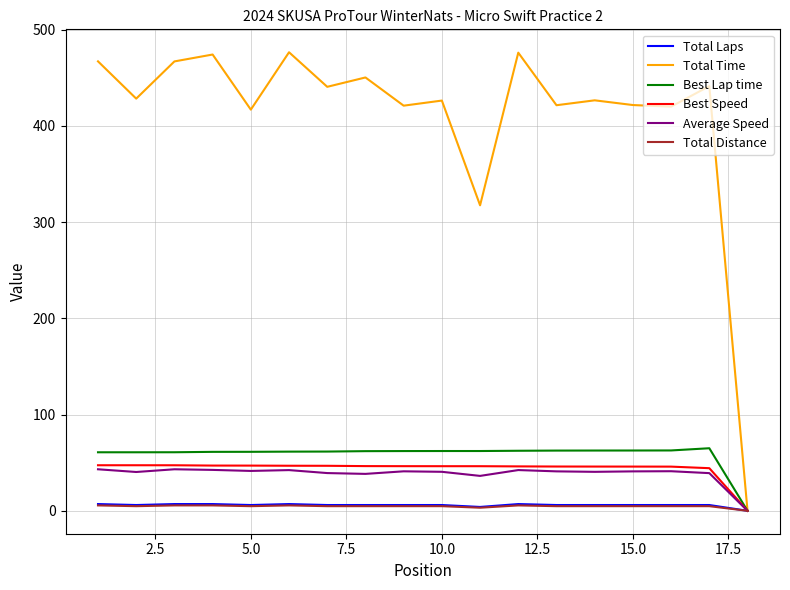

Which series has the largest range (max minus min)?

Total Time